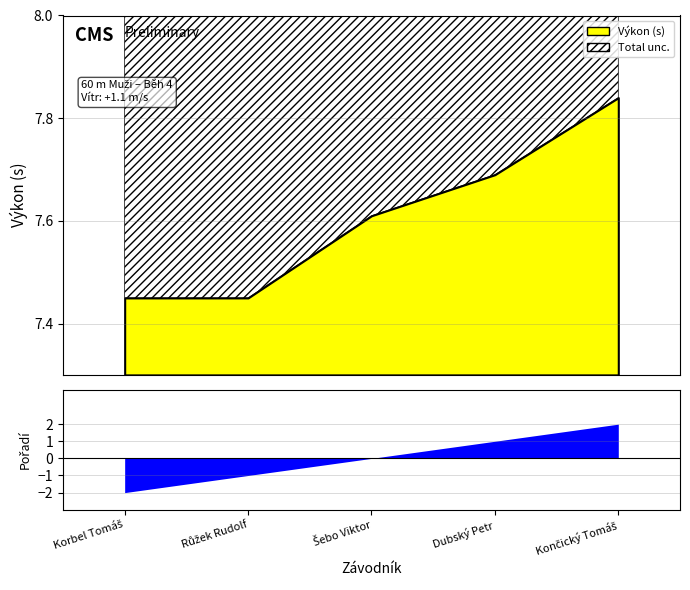

Is the value of Výkon at Korbel Tomáš greater than the value of Pořadí at Růžek Rudolf?

Yes